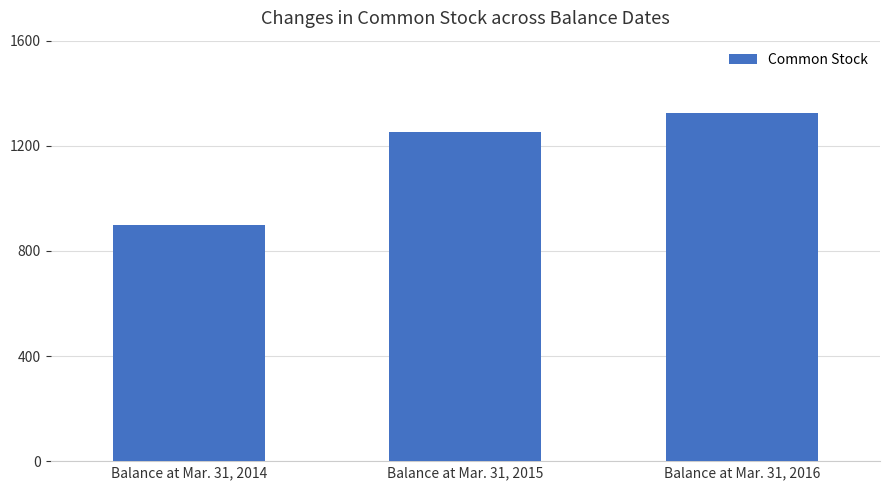

Where is the data nearest to the value 1113?

Balance at Mar. 31, 2015